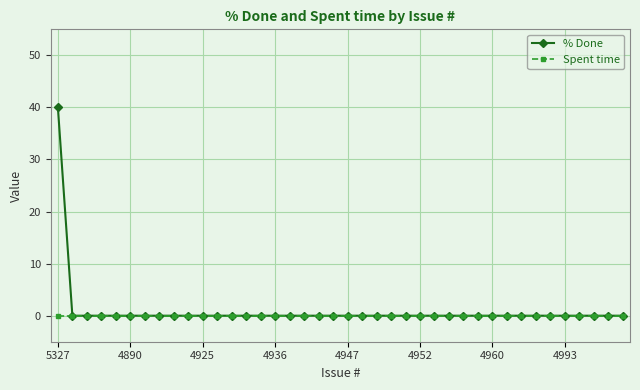

Which series has the largest range (max minus min)?

% Done